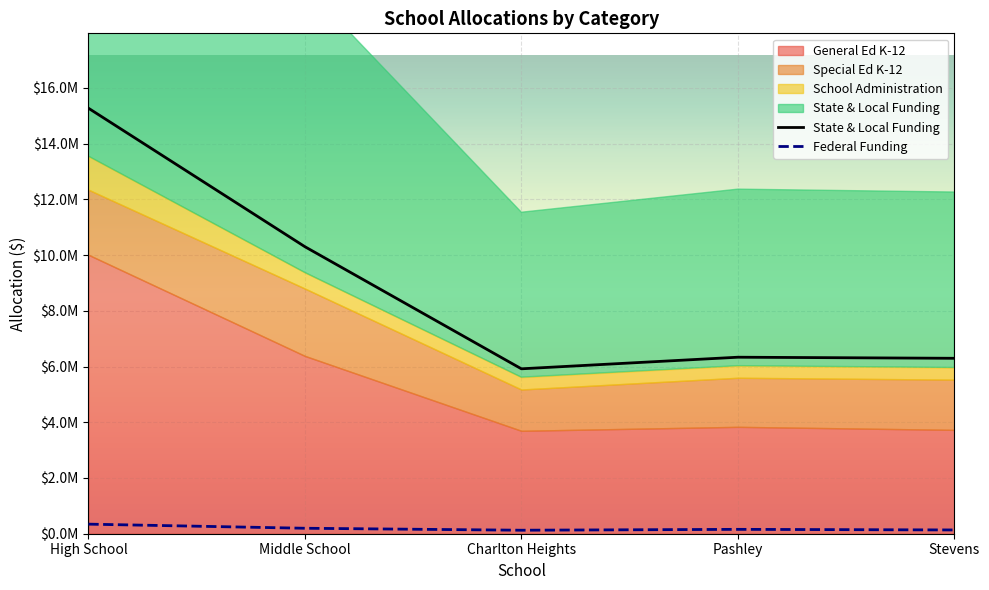

At how many categories does at least one series exceed 5230678?

5